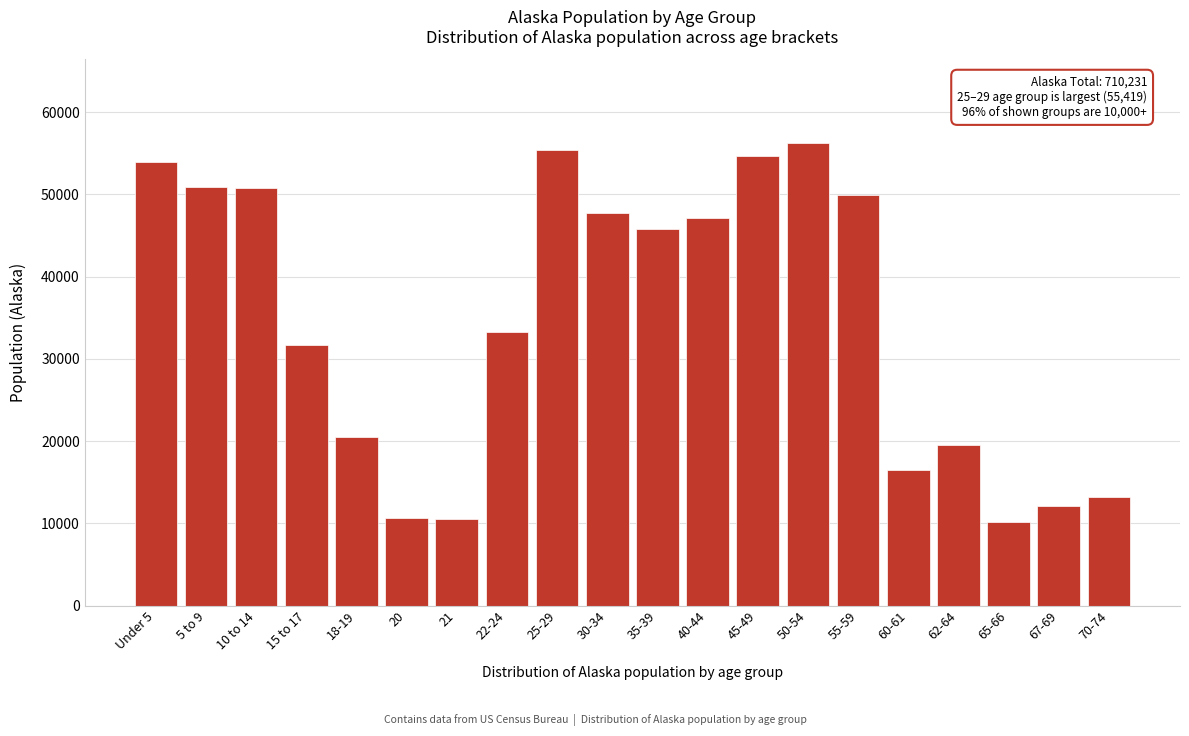

What is the change in value from 55-59 to 65-66?

-39868